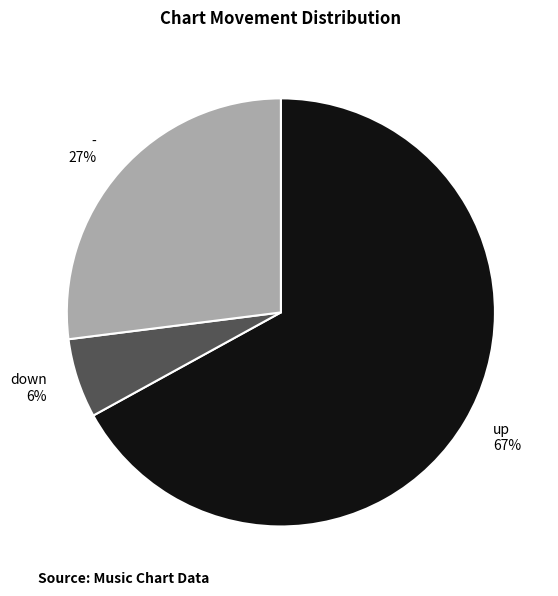

Is it true that up is 53% of the pie?

False